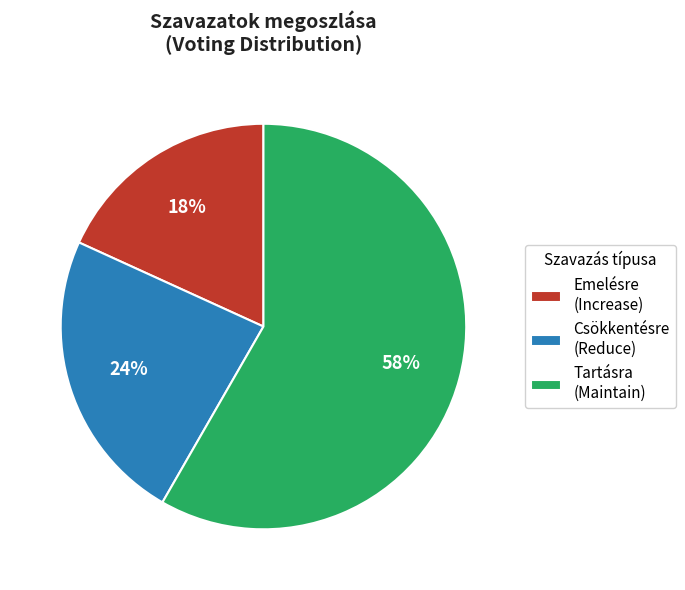

True or false: Tartásra (Maintain) accounts for 49% of the total.

False